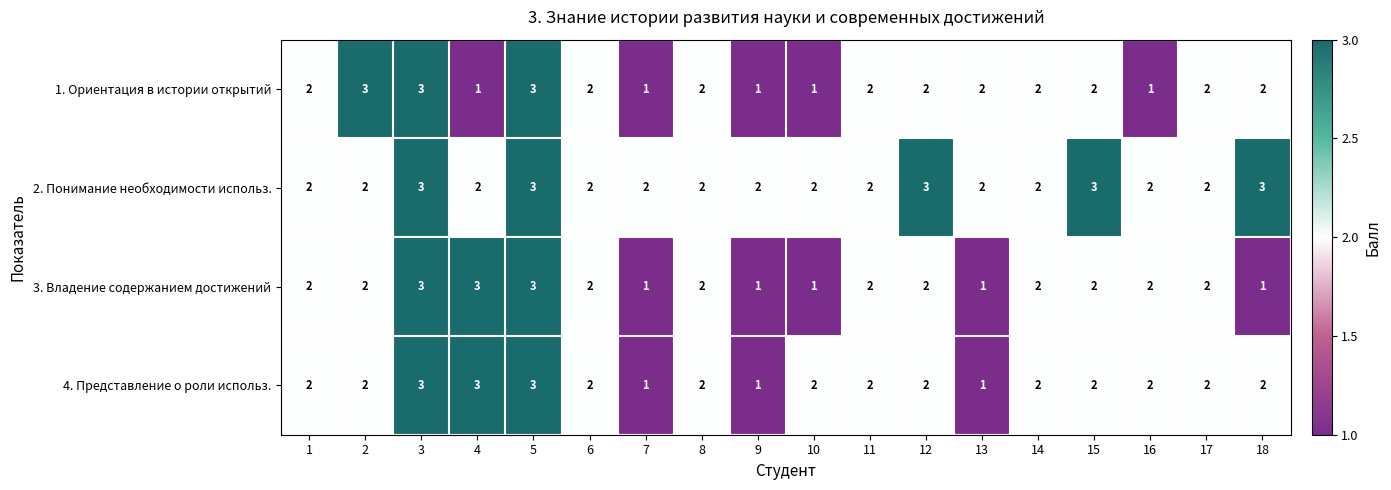

What is the total value across all series at 11?

8